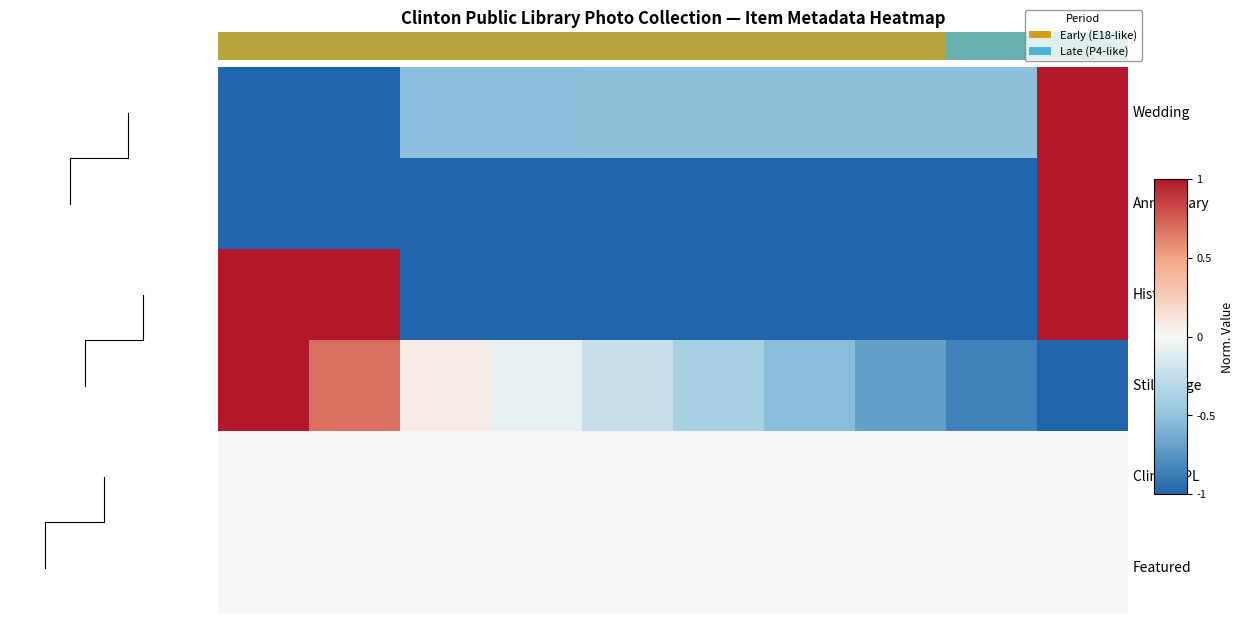

How many positive values does the Still Image series have?

3